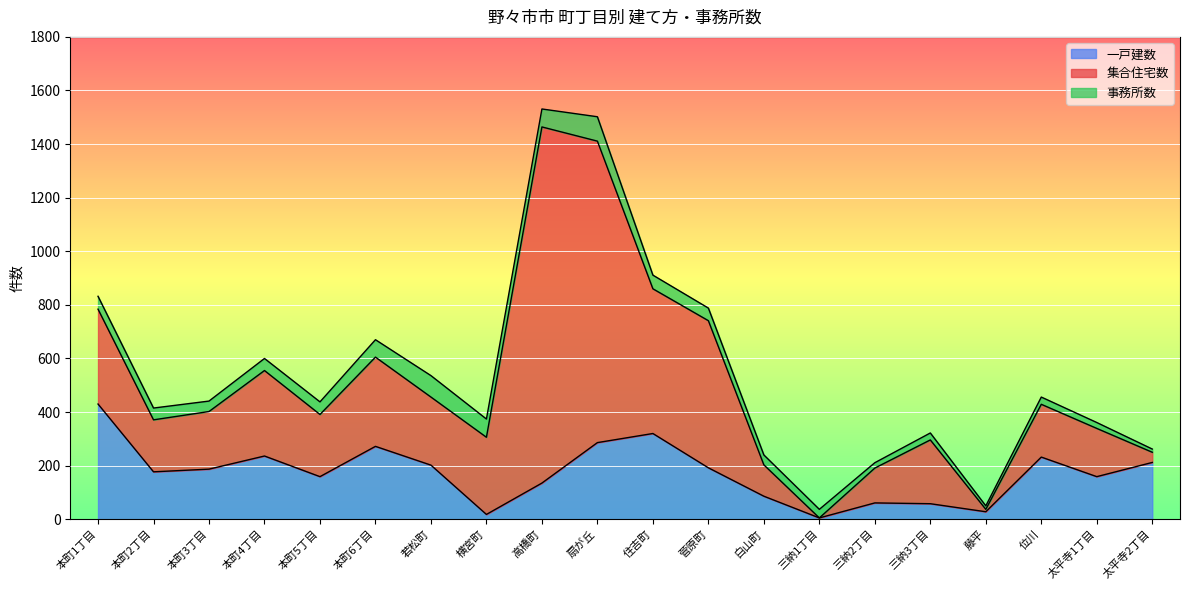

What is the approximate value of 一戸建数 at 位川, to the nearest 10?

230